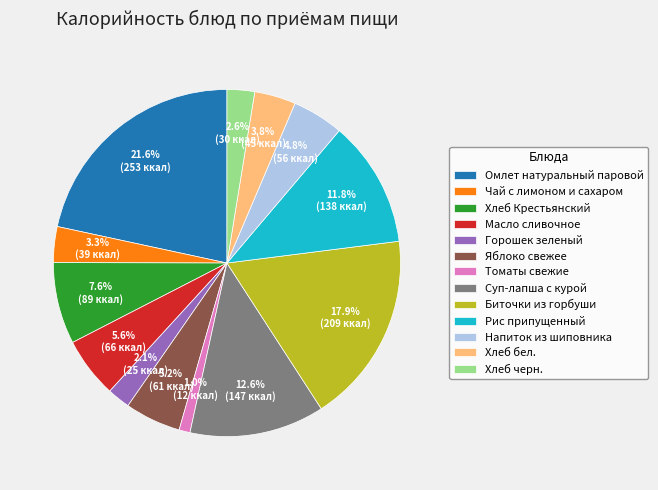

What is the ratio of the value at Омлет натуральный паровой to the value at Напиток из шиповника?

4.5